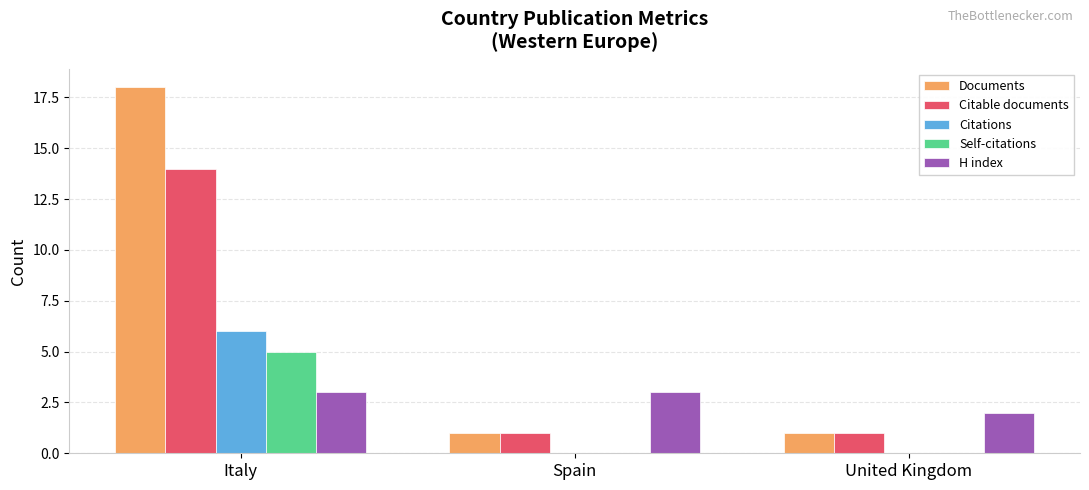

Does the chart contain stacked bars?

No